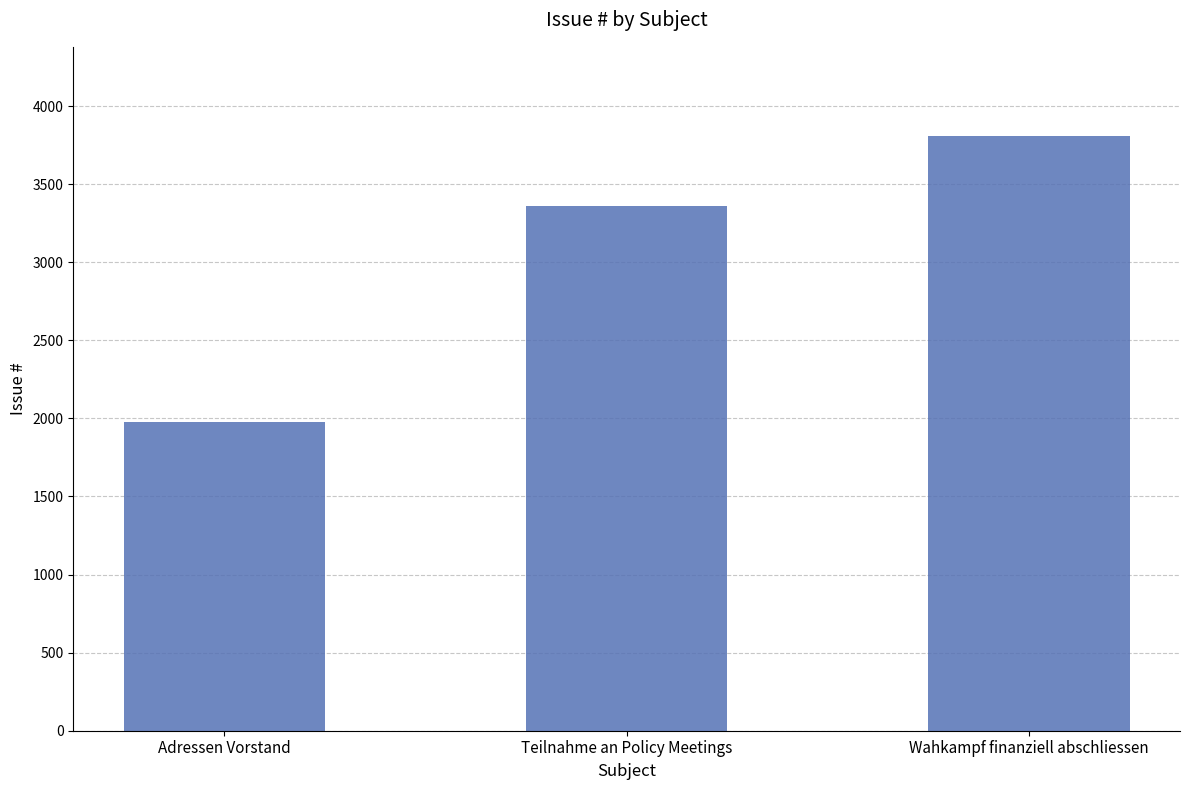

Count the values in the range 1975 to 3808.

3